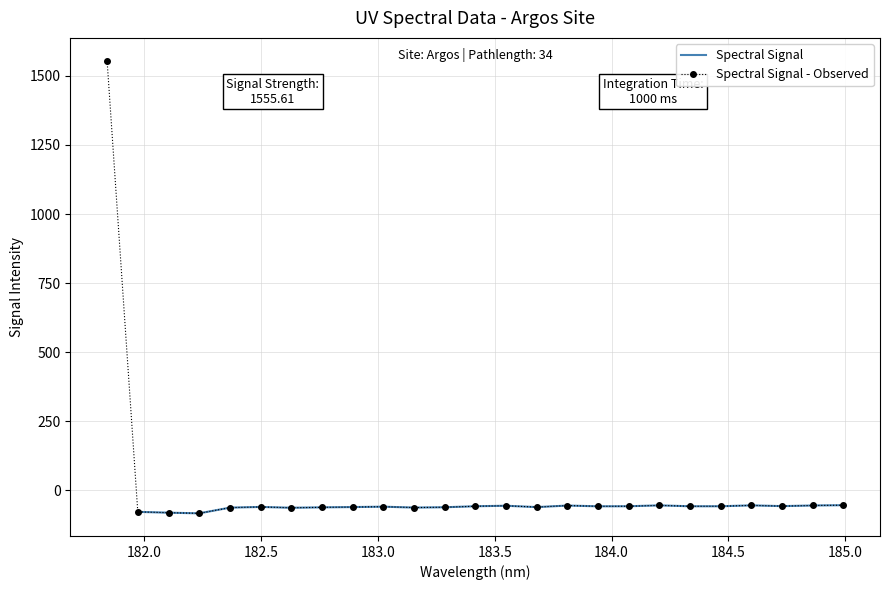

Reading left to right, what are all the values shown in this chart?

1555.6	-78.2	-81.2	-83.6	-62.9	-60.4	-63.4	-61.9	-60.9	-59.5	-62.7	-61.5	-57.9	-56.1	-61.0	-55.4	-58.1	-57.9	-54.7	-58.0	-57.9	-54.7	-57.5	-55.2	-54.1